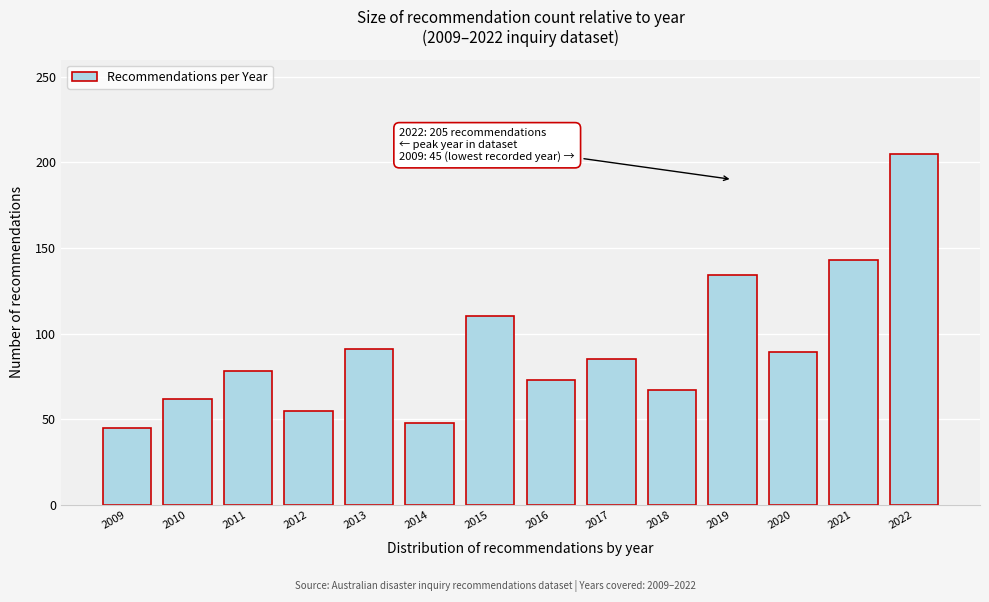

Reading left to right, list all the values displayed in this chart.

2009=45	2010=62	2011=78	2012=55	2013=91	2014=48	2015=110	2016=73	2017=85	2018=67	2019=134	2020=89	2021=143	2022=205